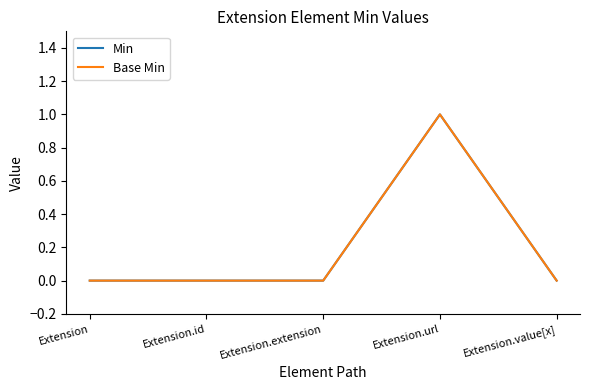

Does the chart display data point markers on the line(s)?

No